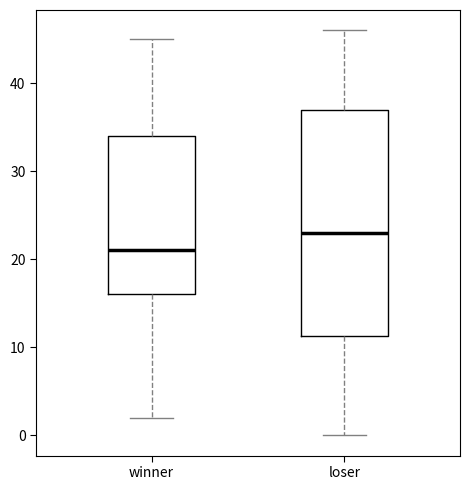

Reading left to right, transcribe this box plot: for each box, give where its median line is, the range the box spans, and where its two whiskers end, as read against the y-axis. The values are not printed on the chart, so give them approximately, as read against the axis.

winner: median 21, box 16 to 34, whiskers 2 to 45
loser: median 23, box 11 to 37, whiskers 0 to 46